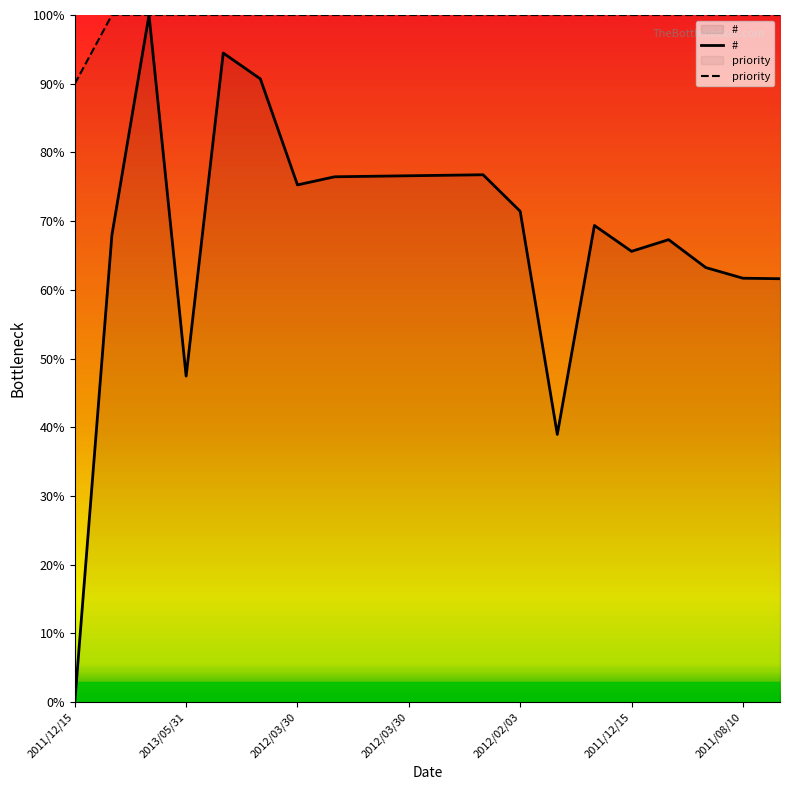

At 13, list the series in order from smallest to largest.

#, priority